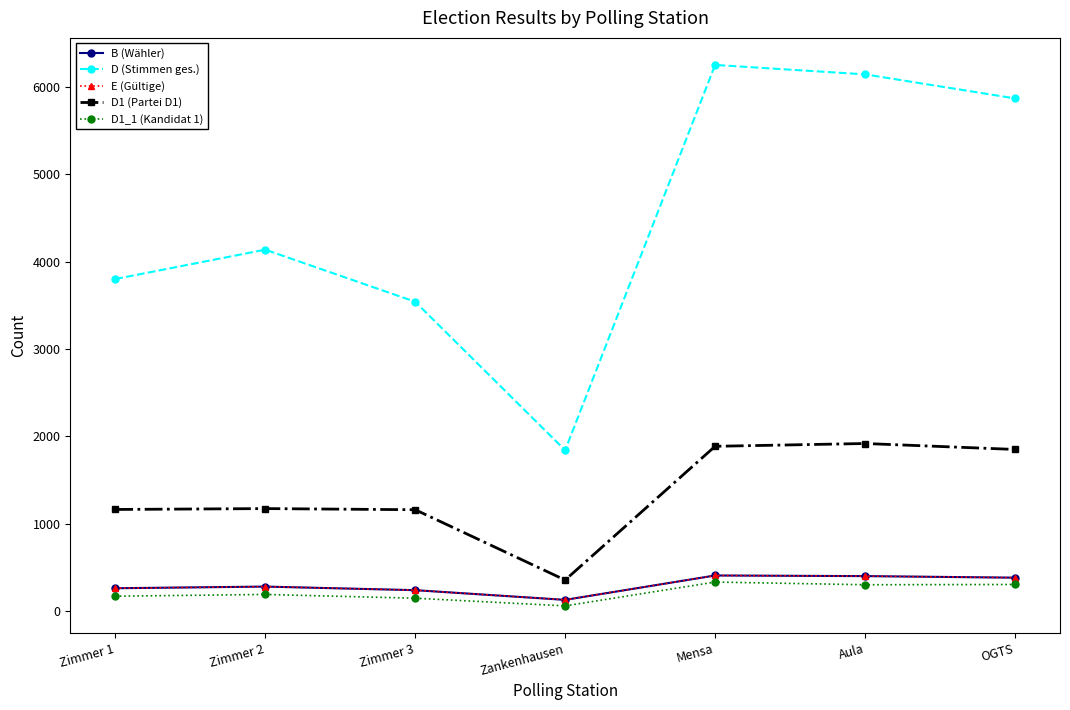

Rank the series by their maximum value, from lowest to highest.

D1_1 (Kandidat 1), B (Wähler), E (Gültige), D1 (Partei D1), D (Stimmen ges.)